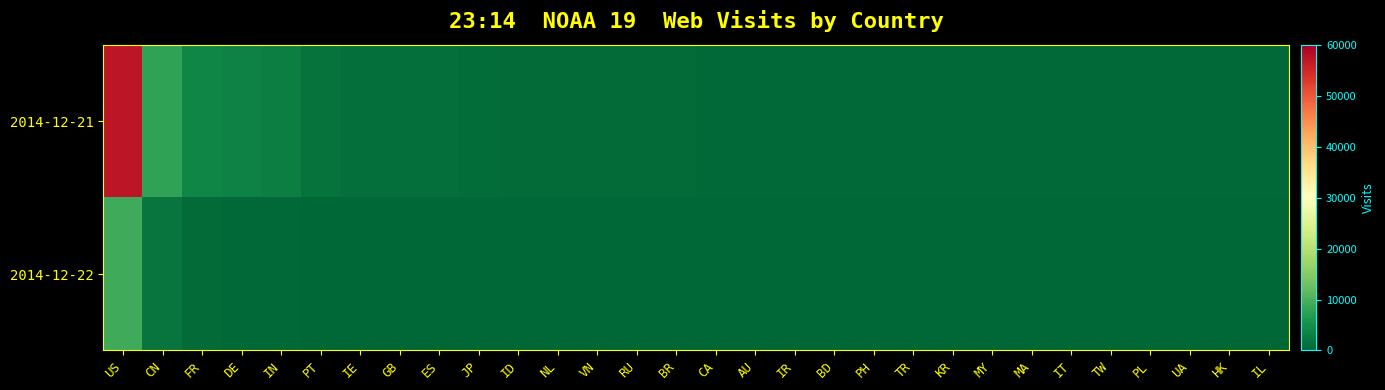

At IE, list the series in order from largest to smallest.

2014-12-21, 2014-12-22